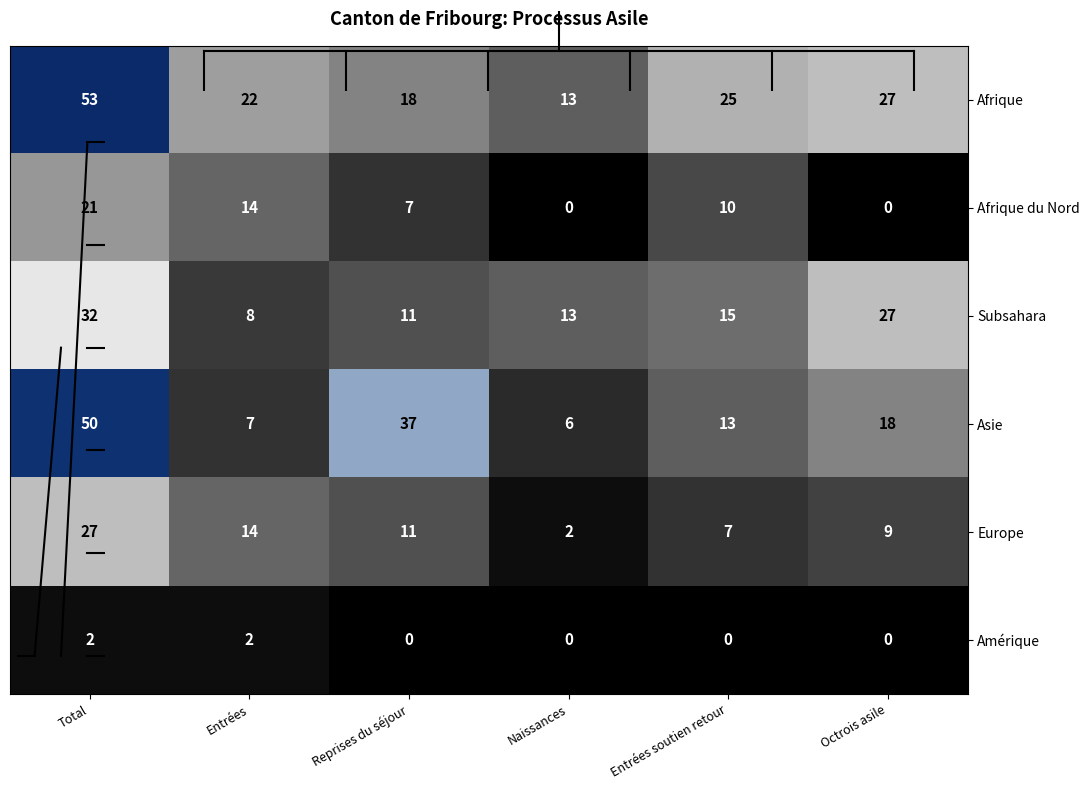

Which series has the largest range (max minus min)?

Asie